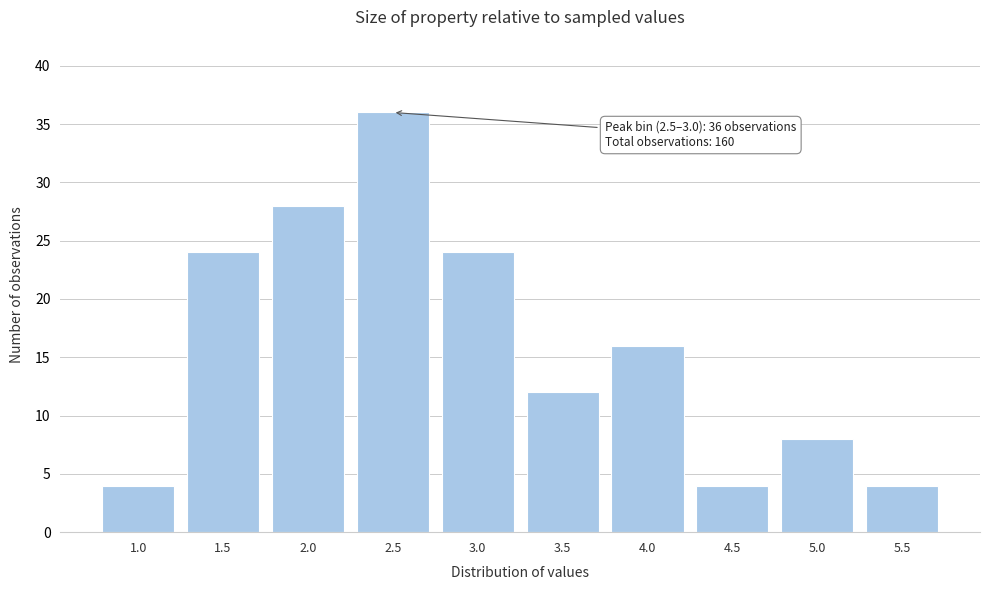

Reading left to right, extract all data points from this chart.

4	24	28	36	24	12	16	4	8	4